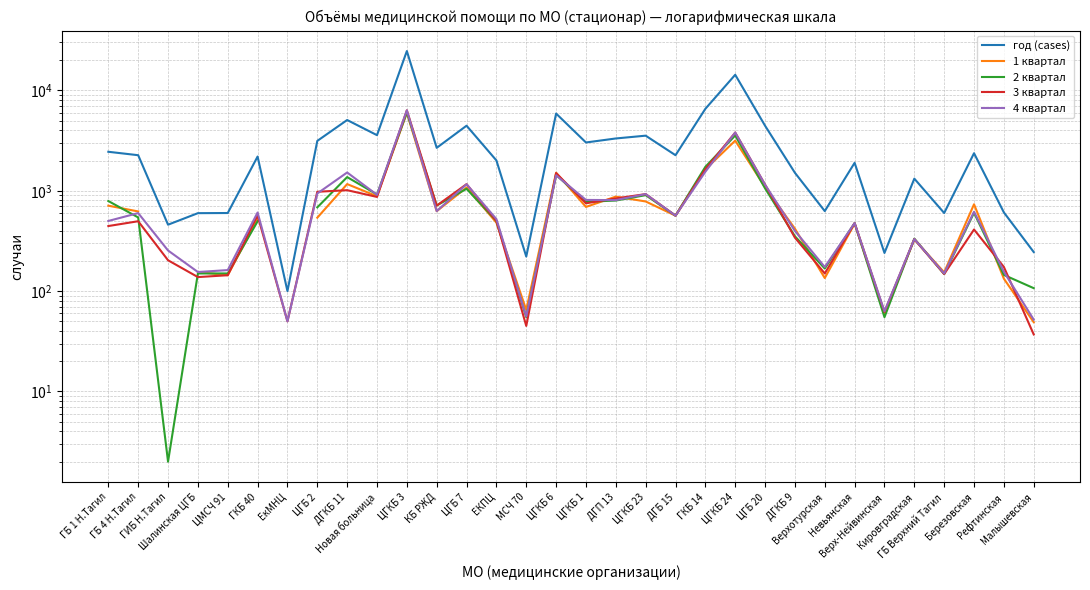

Does the chart have visible grid lines?

Yes